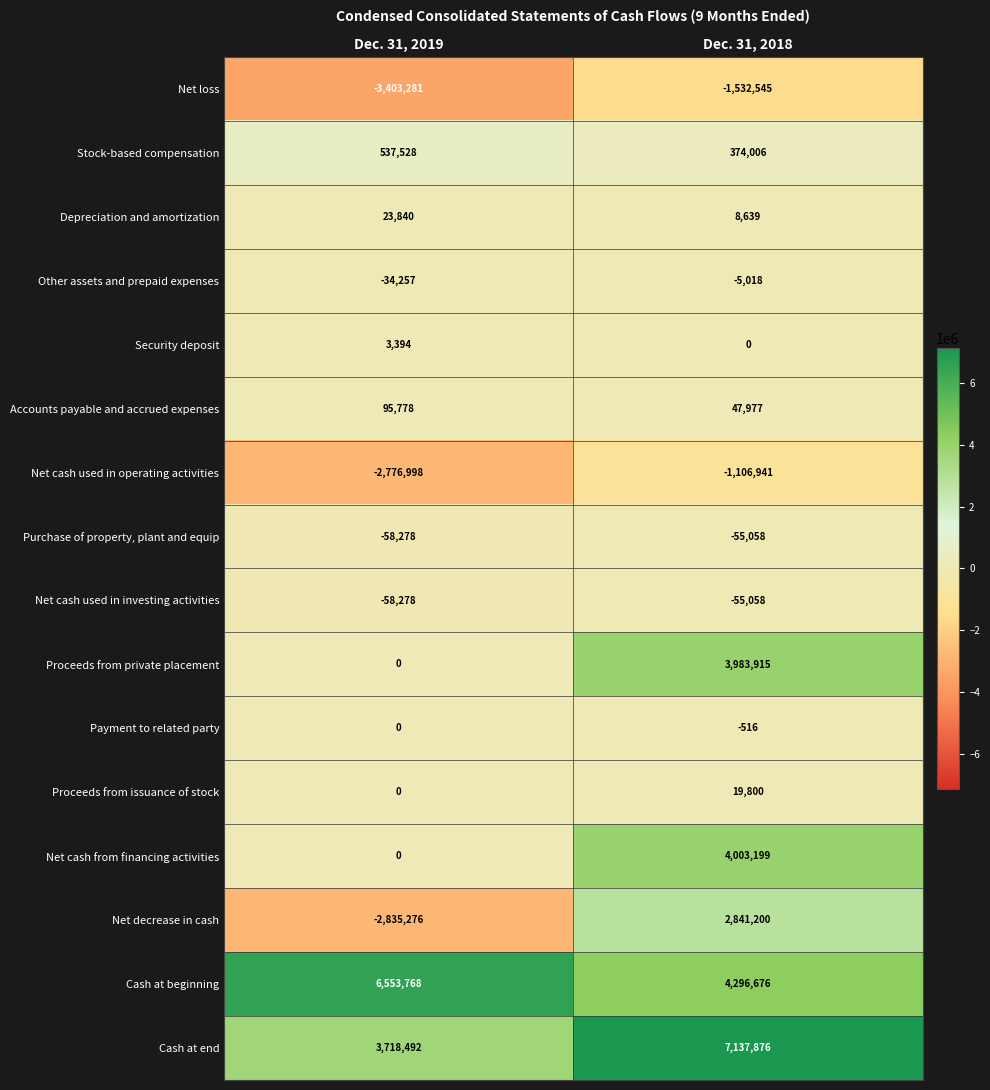

How many data points does each series have?

2